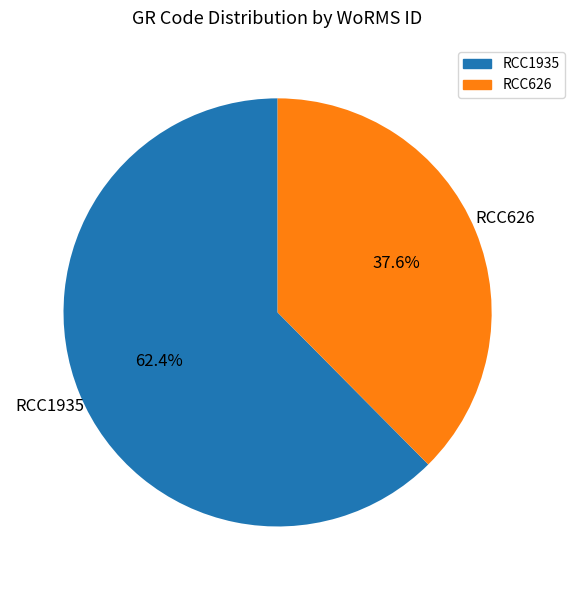

To the nearest percent, what is the difference between the largest and smallest slice percentages?

25%